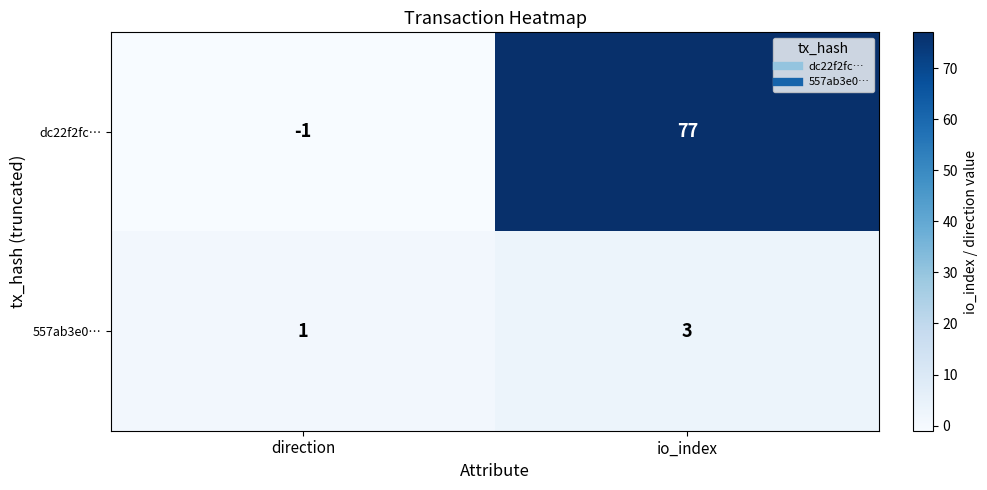

What is the spread (max minus min) of values at io_index?

74